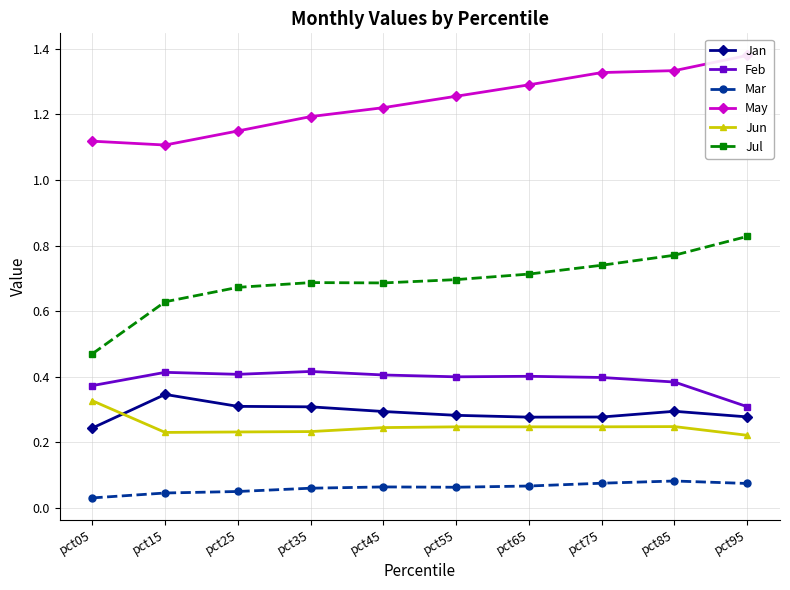

What is the sum of the May values at pct95 and pct55?

2.6